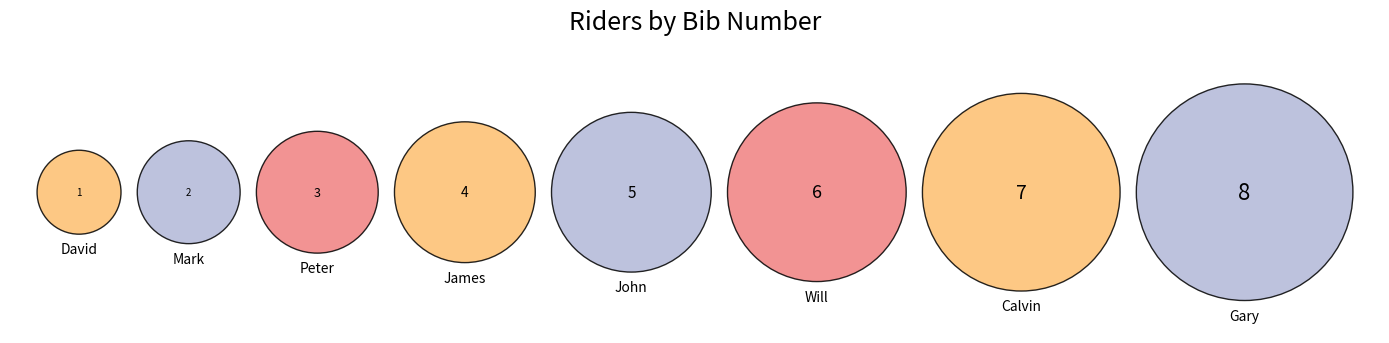

Which slice is the largest?

Gary